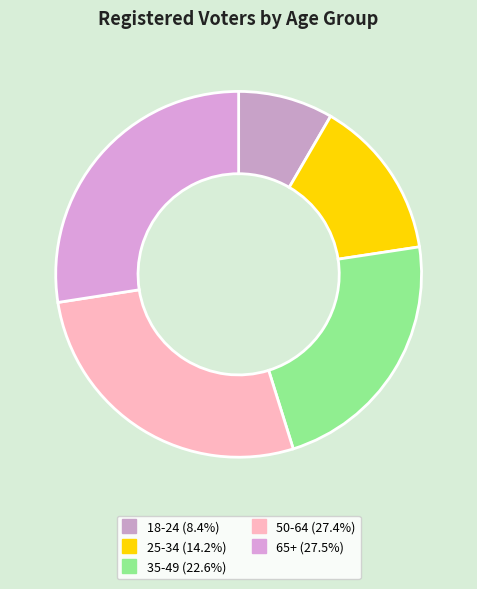

To the nearest percent, what is the difference between the 50-64 and 35-49 slice percentages?

5%